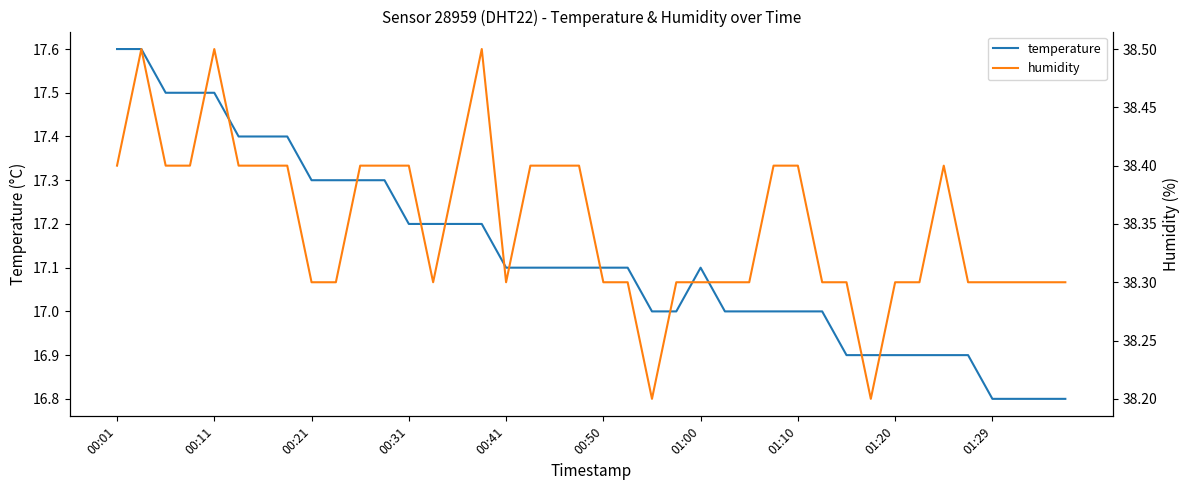

Is it true that temperature equals 16.9 at 01:20?

True